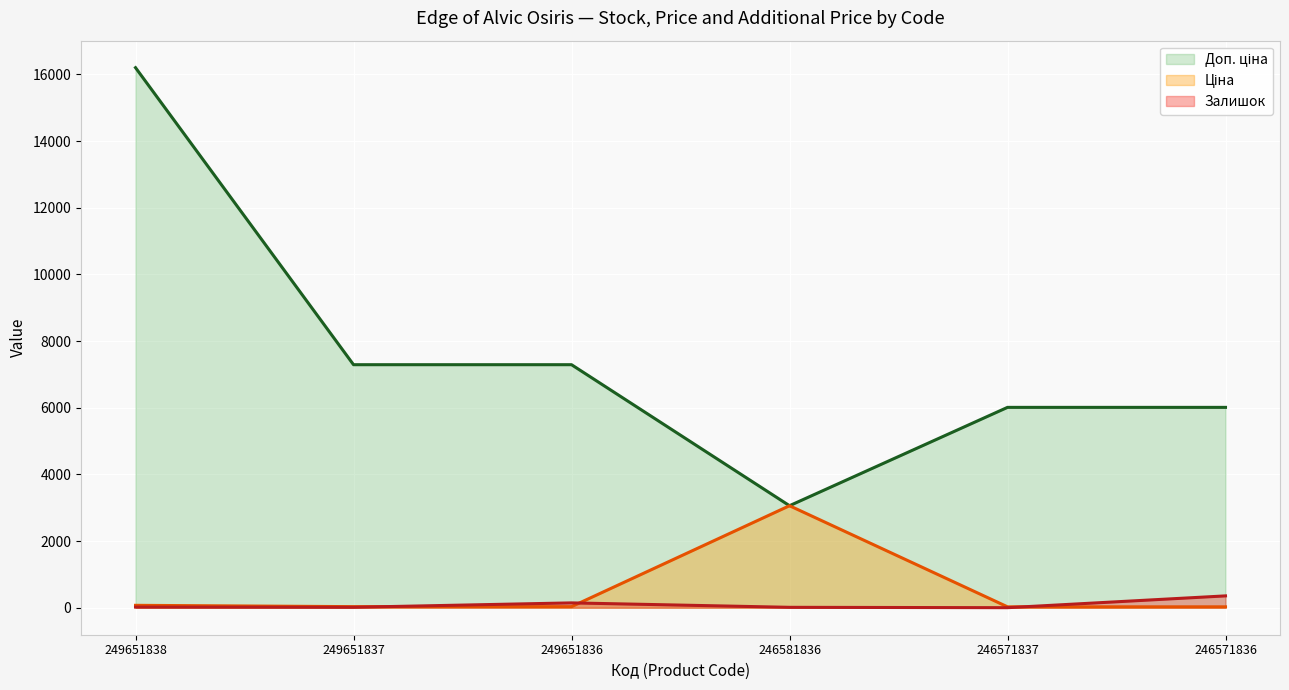

True or false: Ціна has a value of 15.9 at 246571836.

False